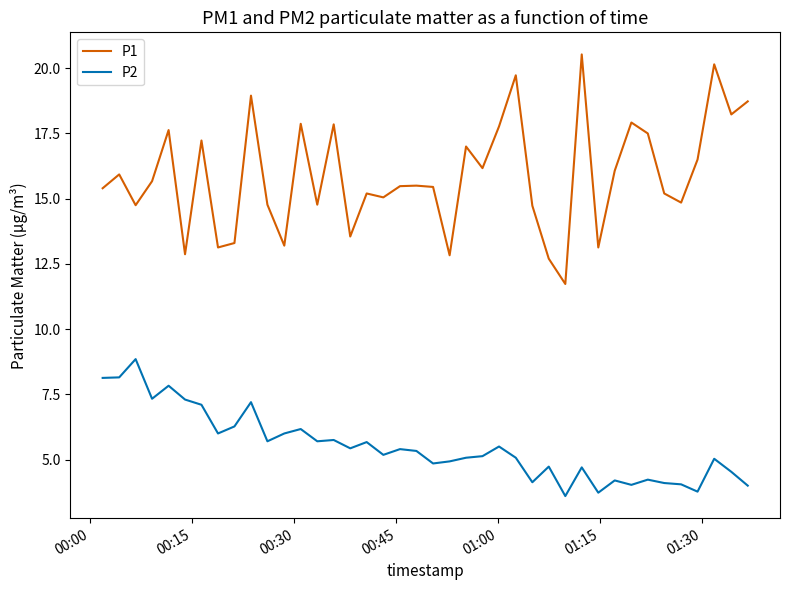

What are all the series names shown in the legend?

P1, P2